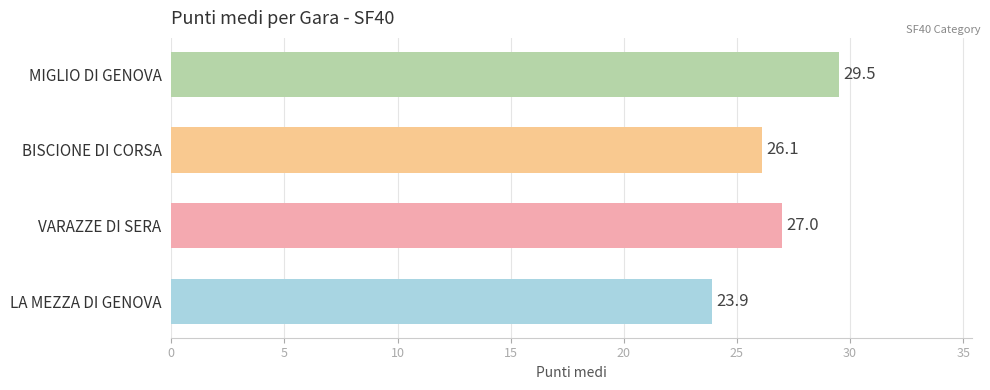

Between VARAZZE DI SERA and BISCIONE DI CORSA, which is larger?

VARAZZE DI SERA